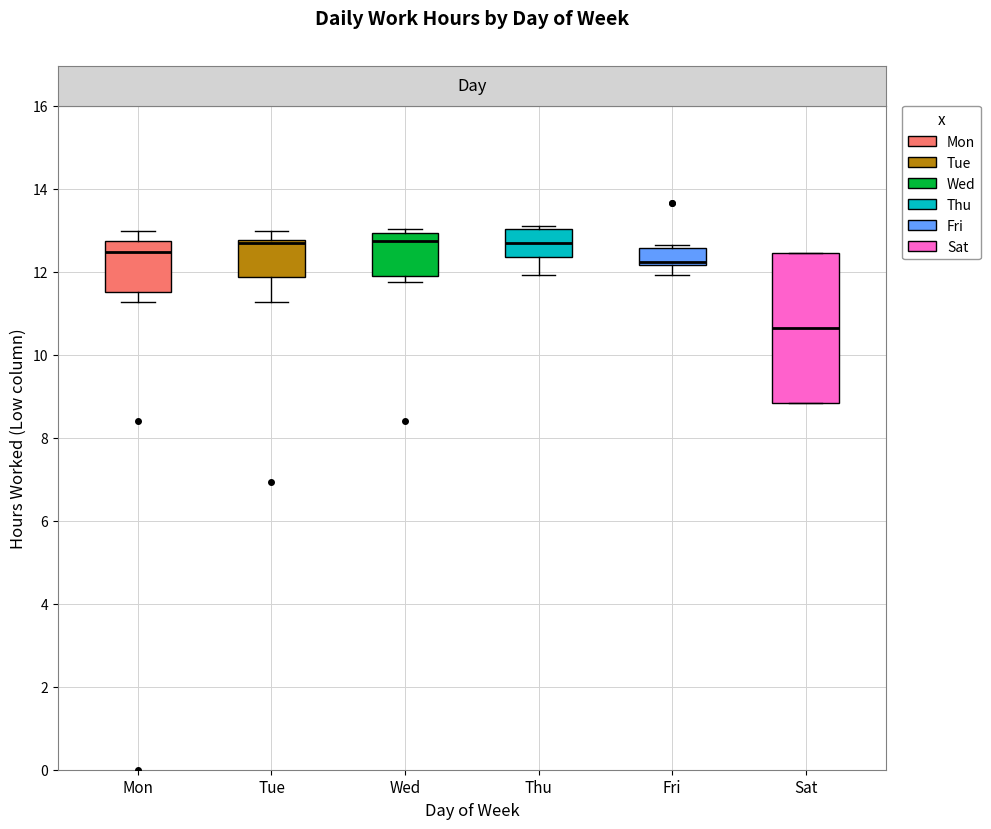

Which box has the lowest median line?

Sat